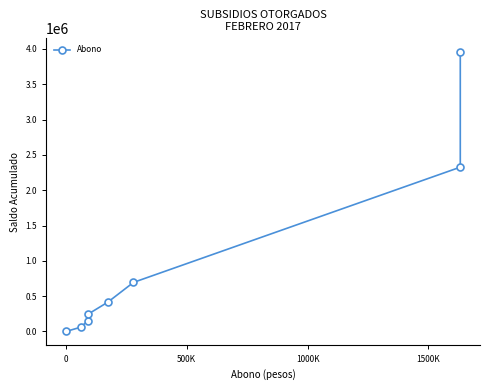

True or false: the data has more than 0 interior local peaks.

False